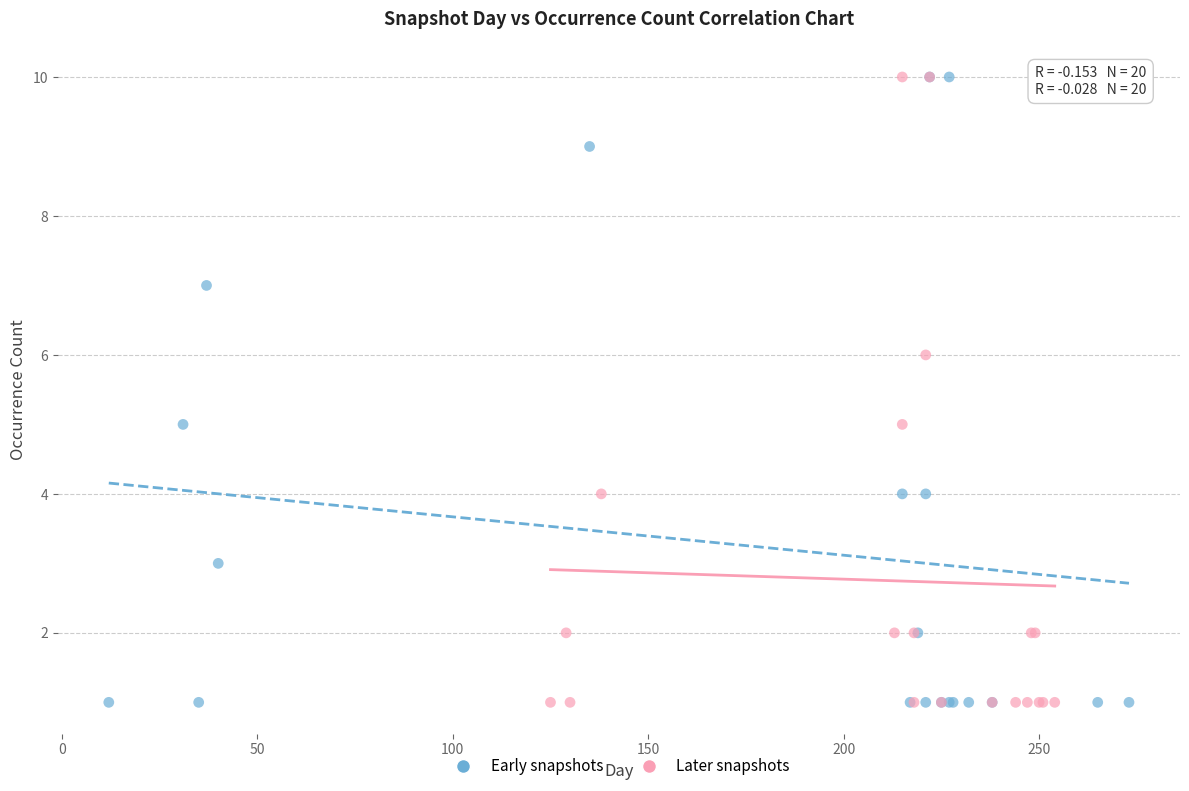

What are all the series names shown in the legend?

Early snapshots, Later snapshots